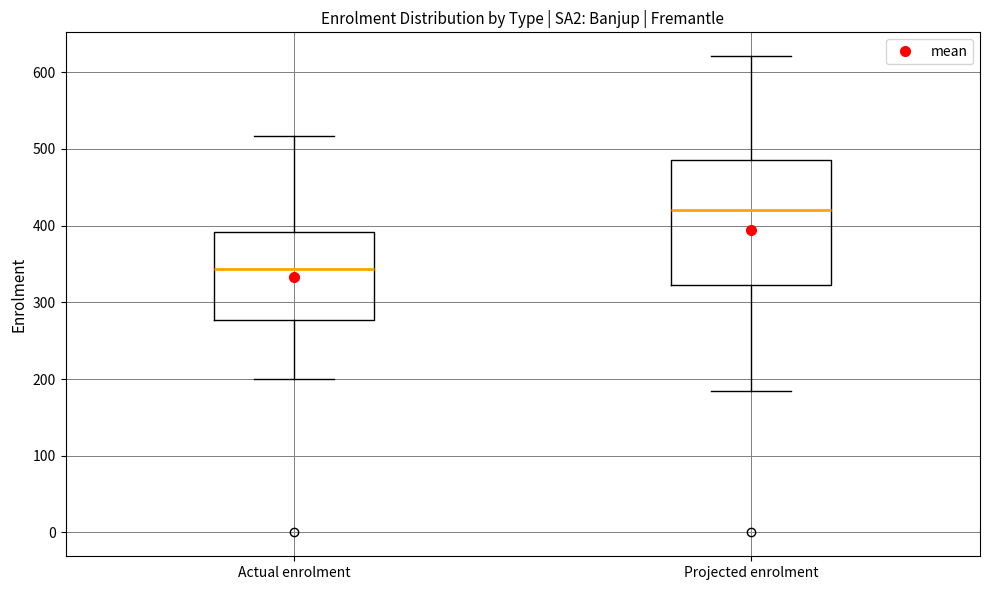

Where is the lower edge of the box for Projected enrolment on the y-axis? The values are not printed on the chart, so give them approximately, as read against the axis.

320